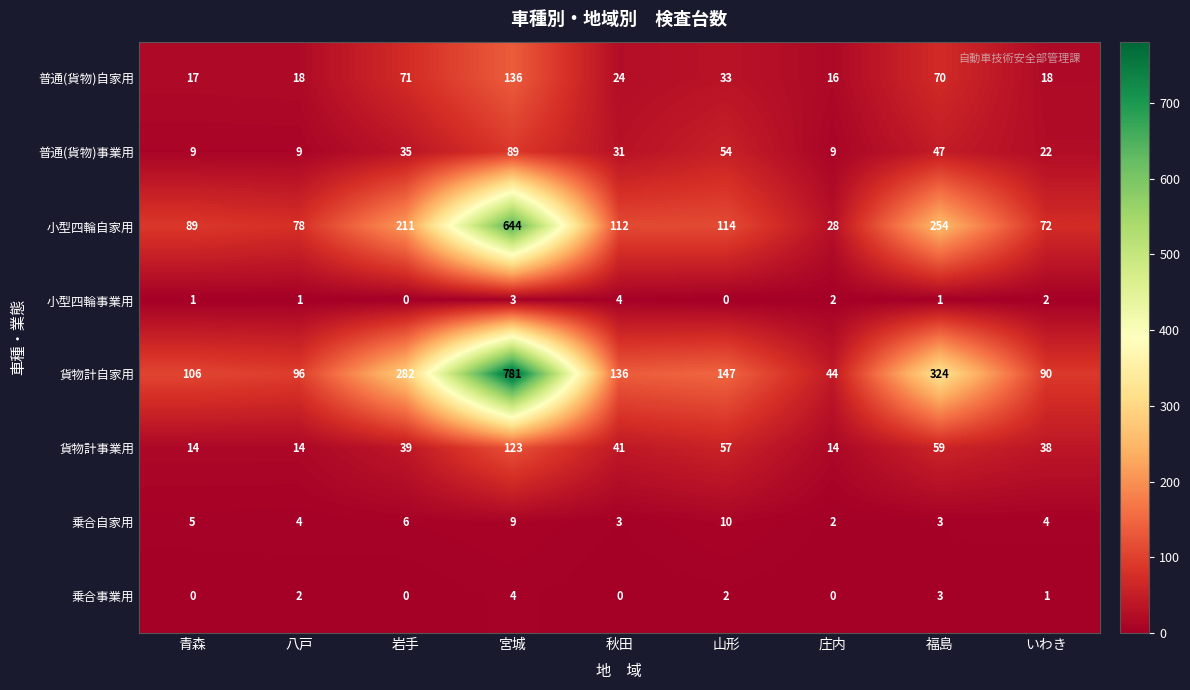

What is the maximum value shown in the chart?

781